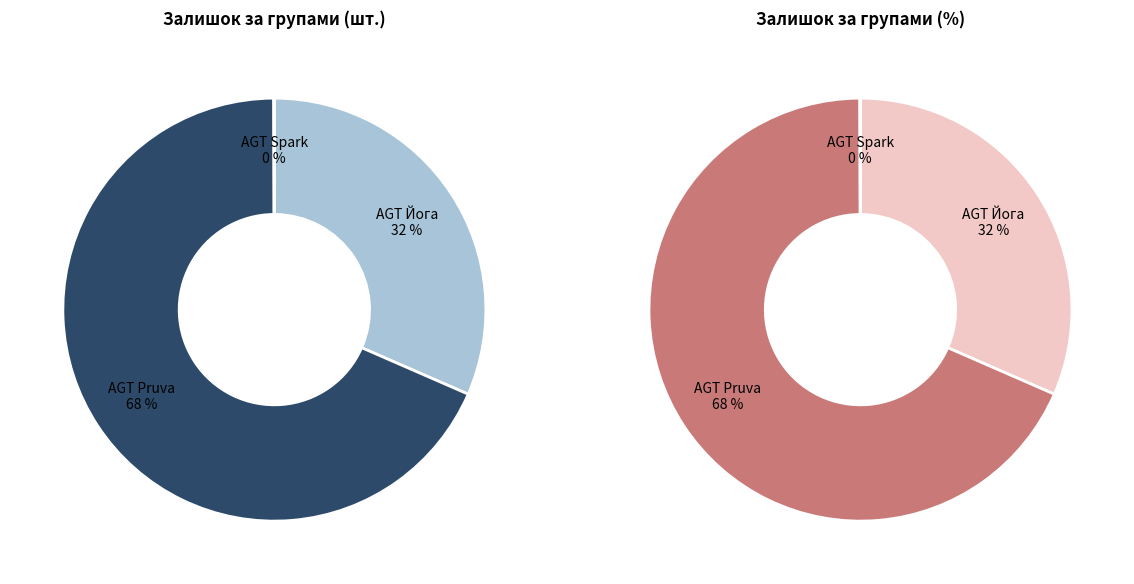

The AGT Йога 282502112 slice represents 1% of the pie. True or false?

False